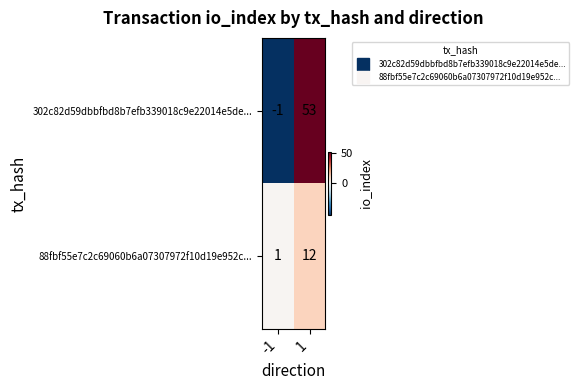

How many negative values does the 302c82d59dbbfbd8b7efb339018c9e22014e5de... series have?

1